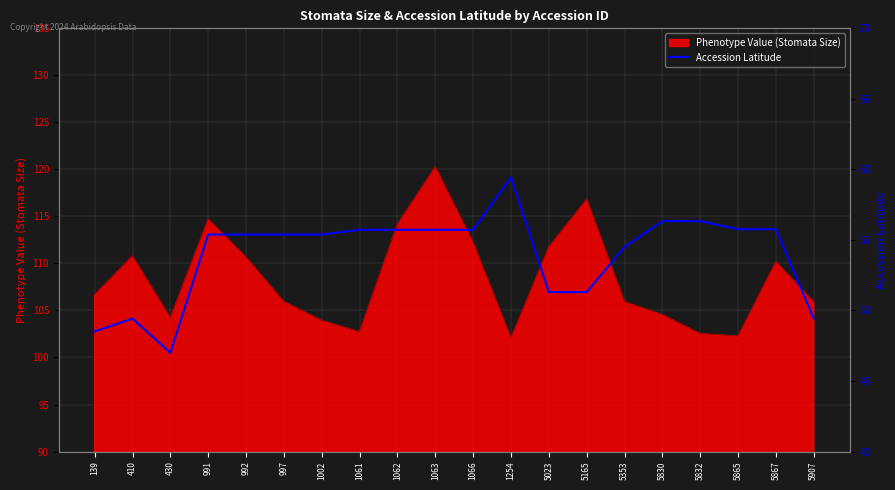

True or false: Phenotype Value (Stomata Size) has a value of 102.5 at 5832.

True